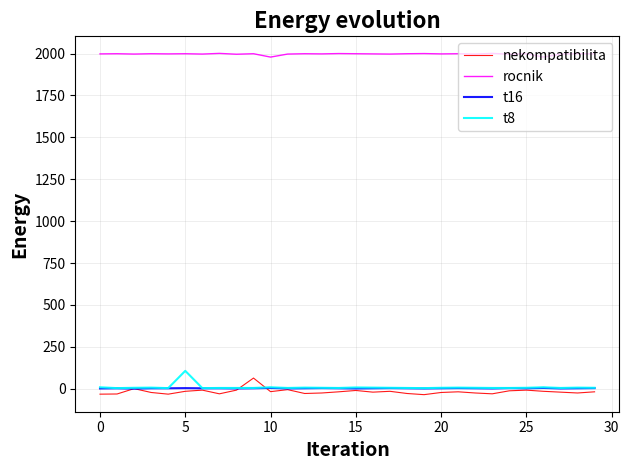

Which series has the largest total across all categories?

rocnik